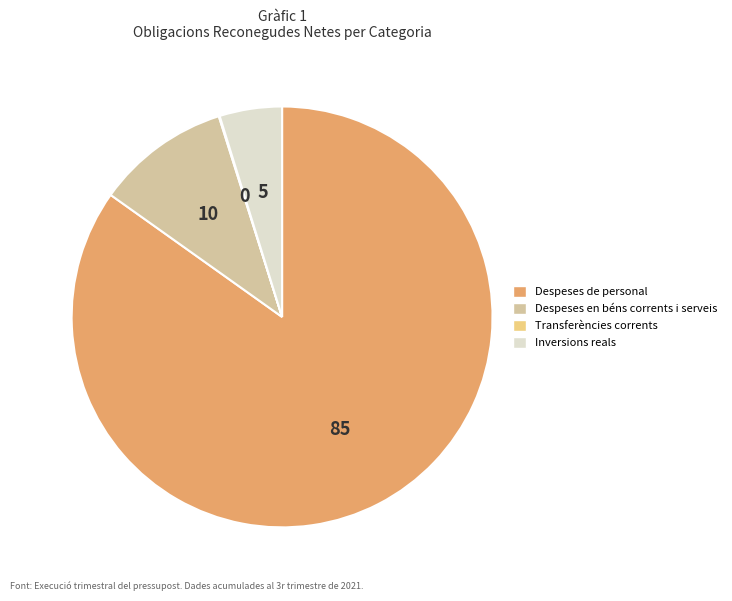

Does any single category account for the majority?

Yes